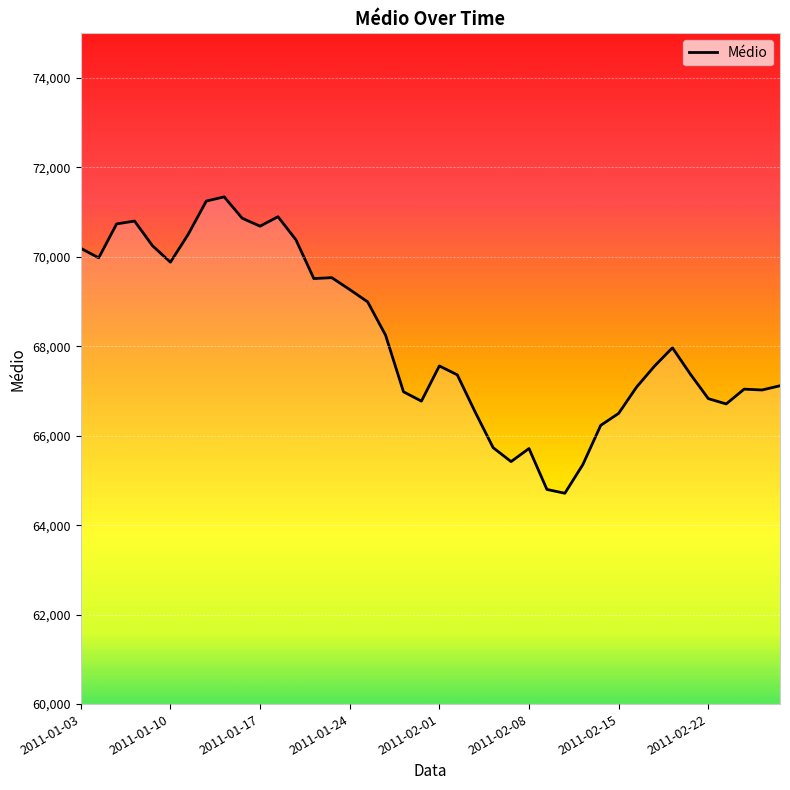

What is the difference between the maximum and minimum values?

6628